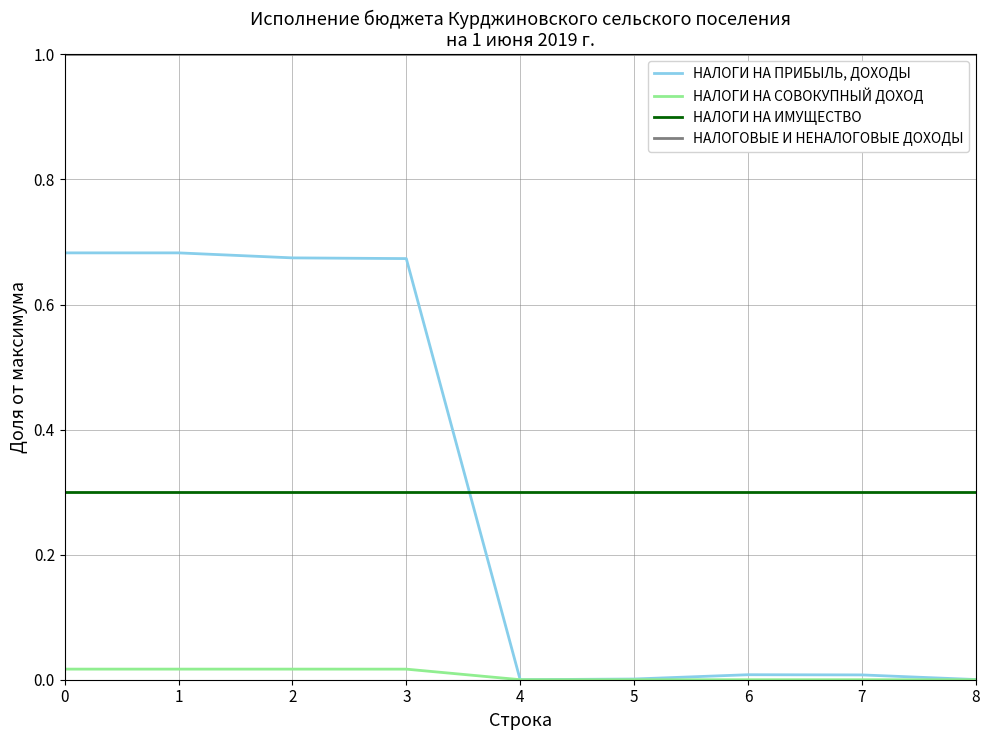

What is the difference between the highest and lowest values at 7?

1.0